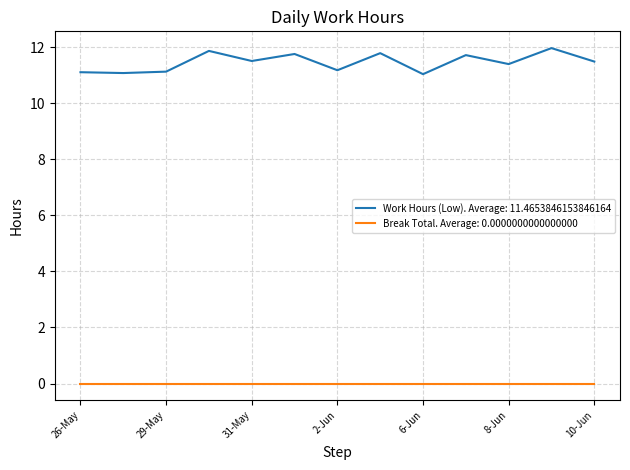

Which series has the largest total across all categories?

Work Hours (Low). Average: 11.4653846153846164